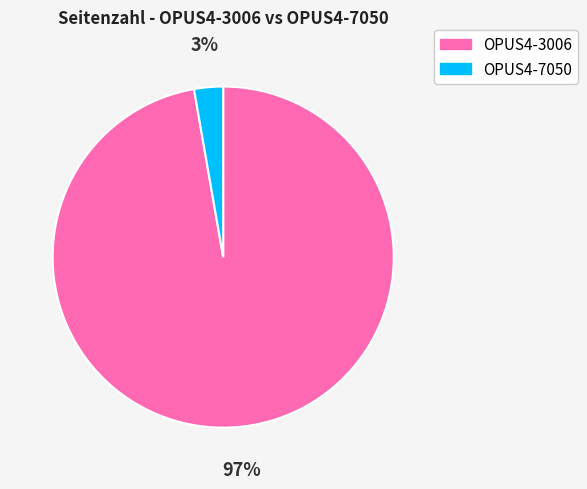

To the nearest percent, what is the average slice percentage?

50%